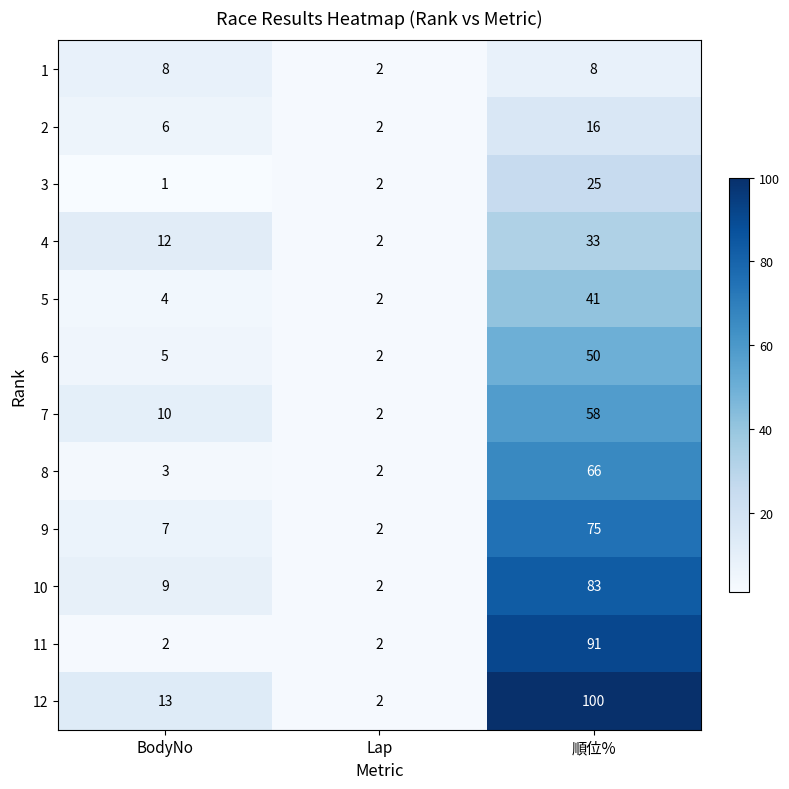

At which category is the sum across all series the highest?

順位%